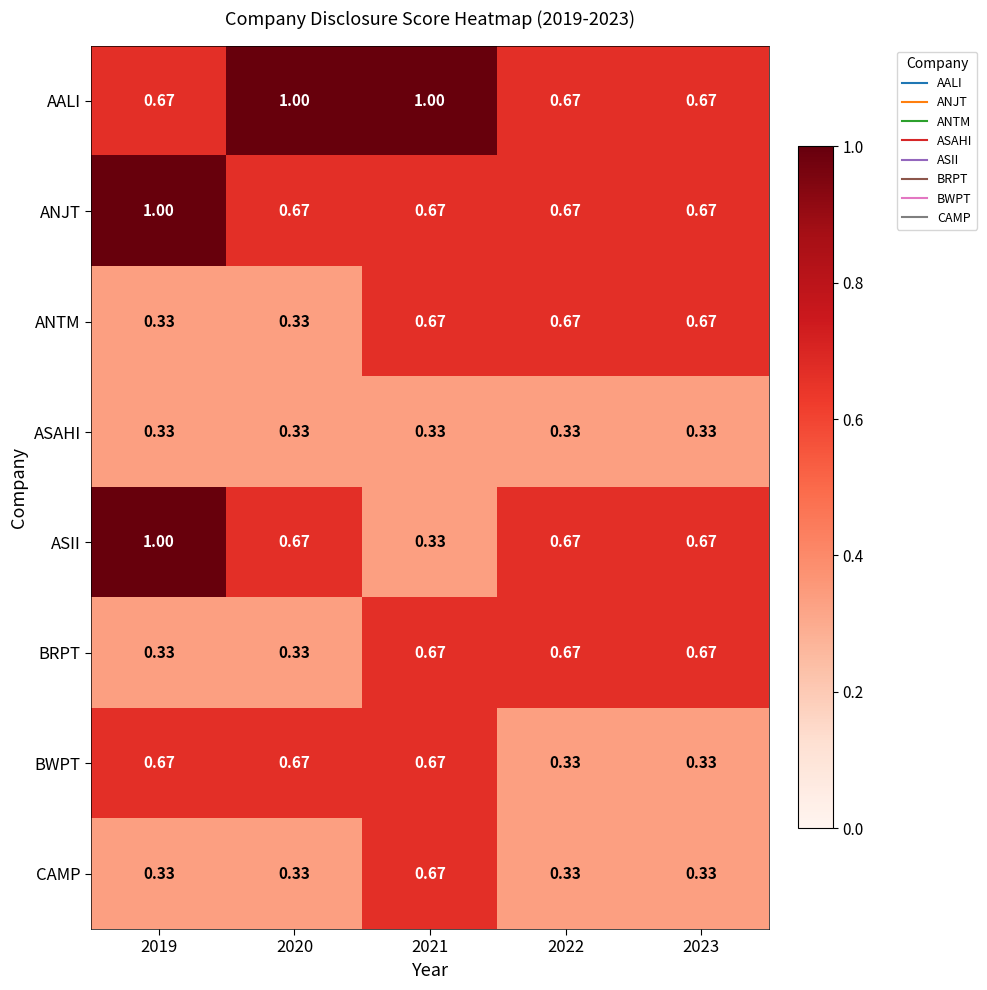

Which series has the largest total across all categories?

AALI